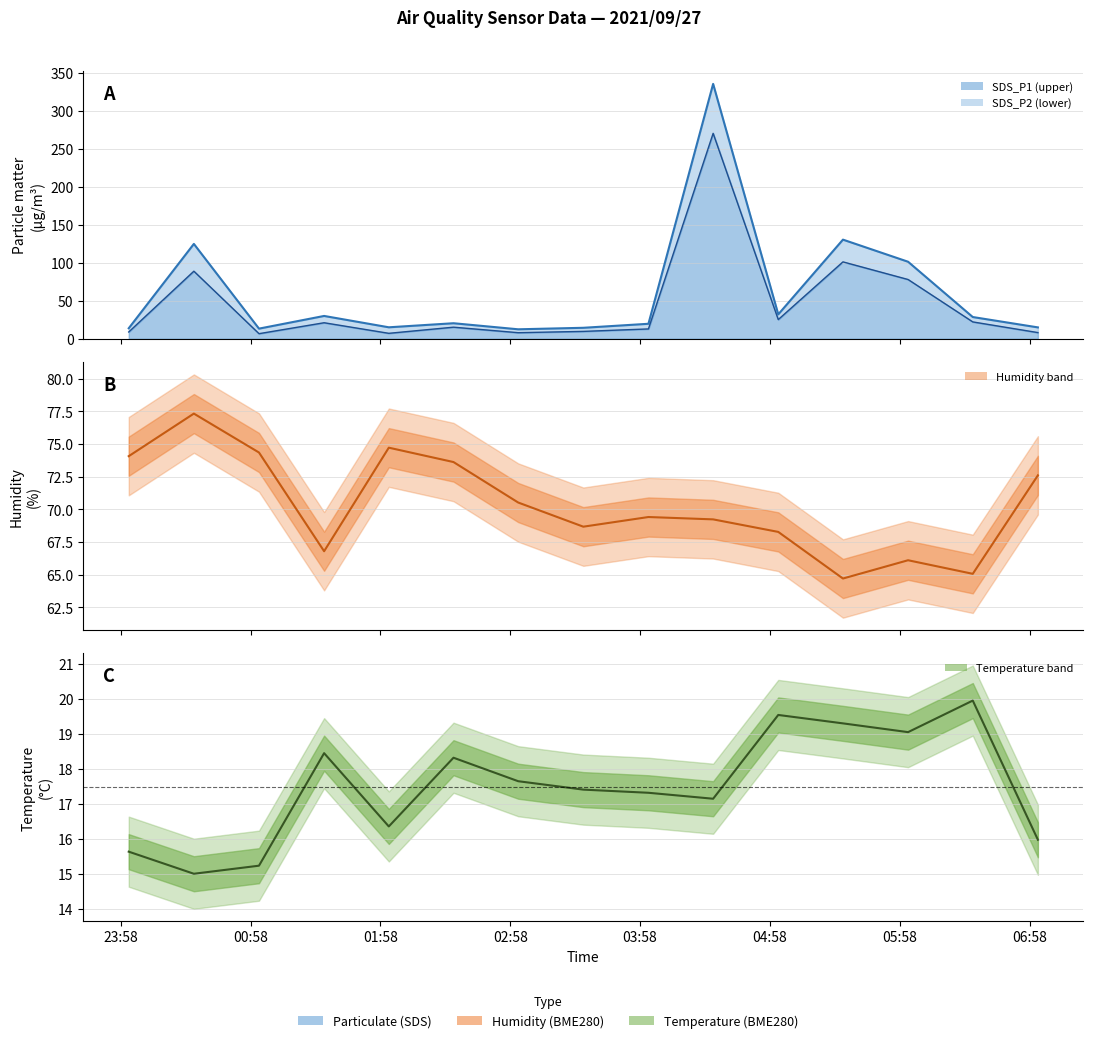

Which series ends up on top after the final intersection of BME280_temperature and SDS_P2 line?

BME280_temperature